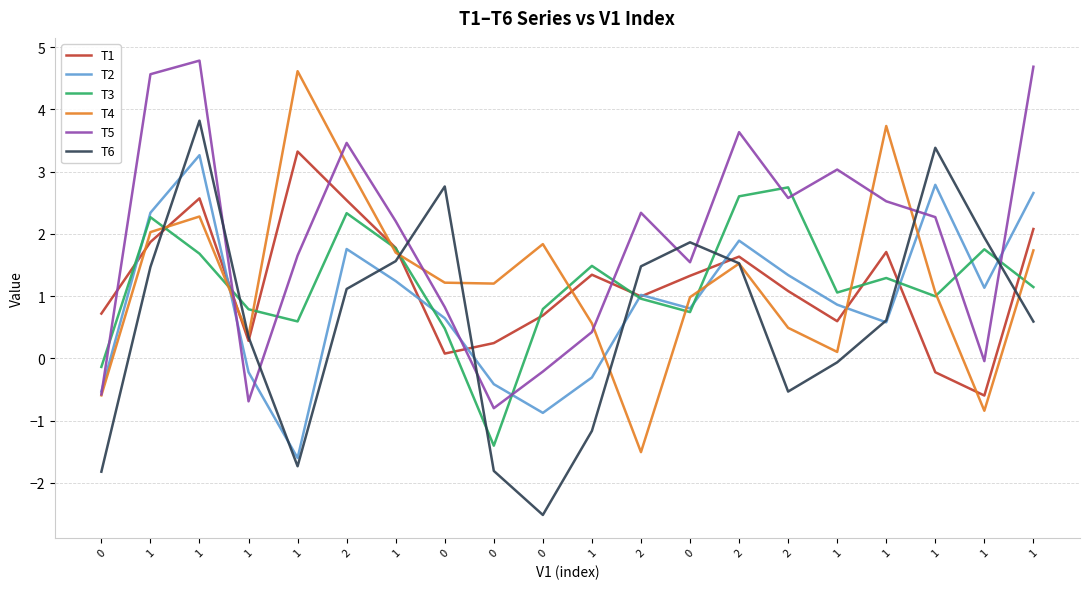

Does the chart display data point markers on the line(s)?

No